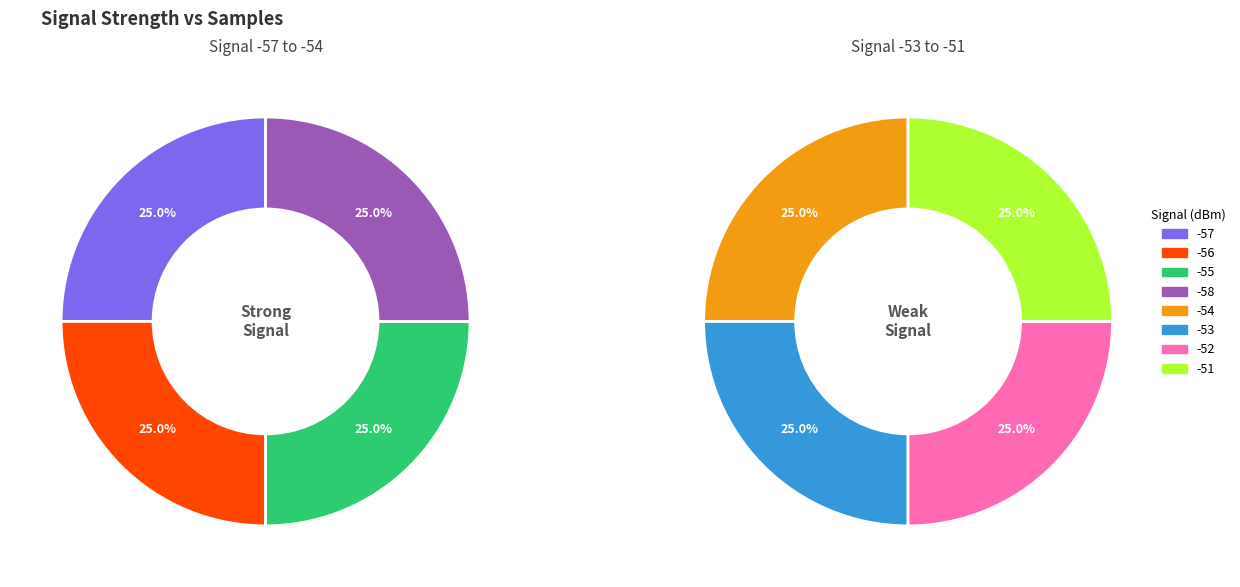

True or false: Signal -55 accounts for 12% of the total.

True